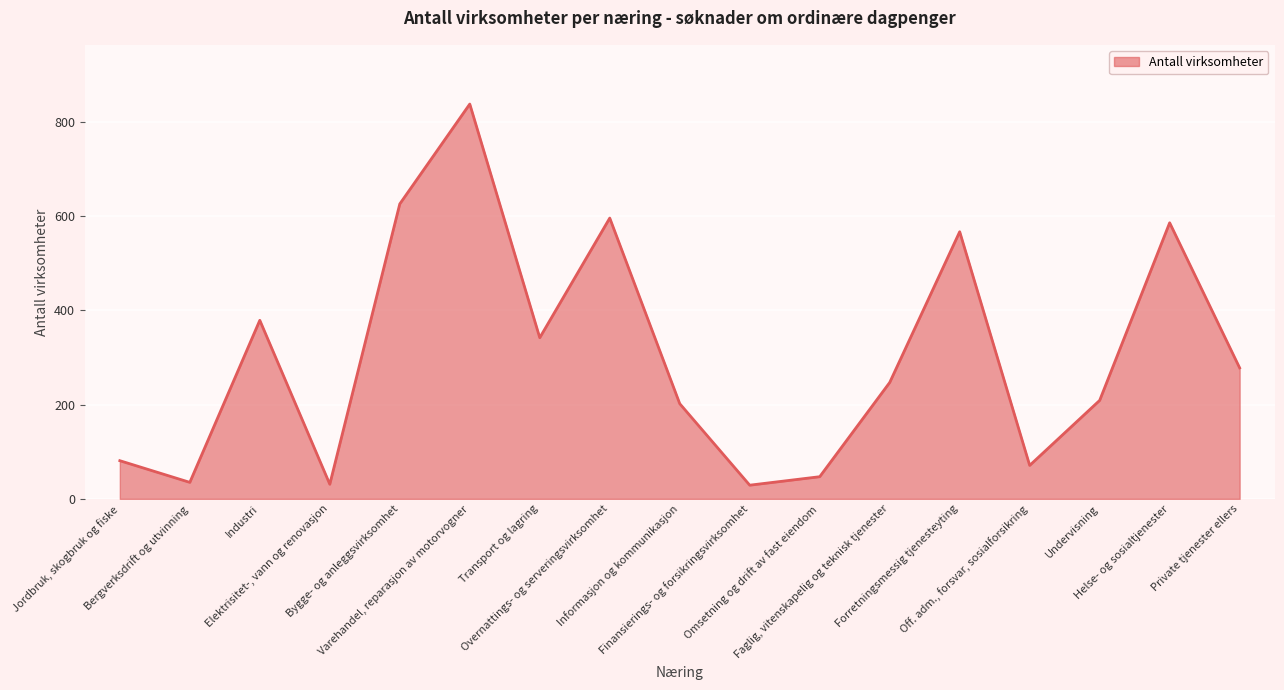

What is the label of the 12th point from the left?

Faglig, vitenskapelig og teknisk tjenester